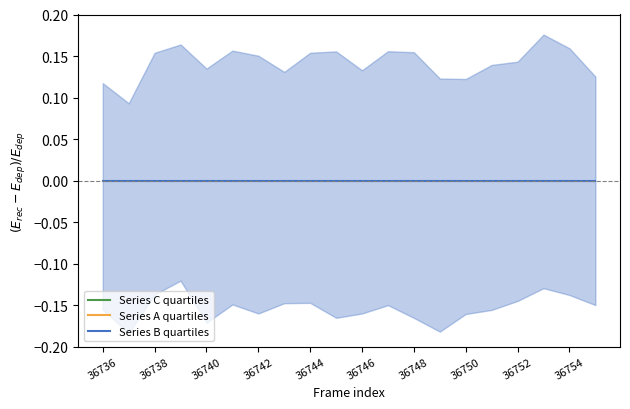

What is the sum of all Series A quartiles values?

-18.2